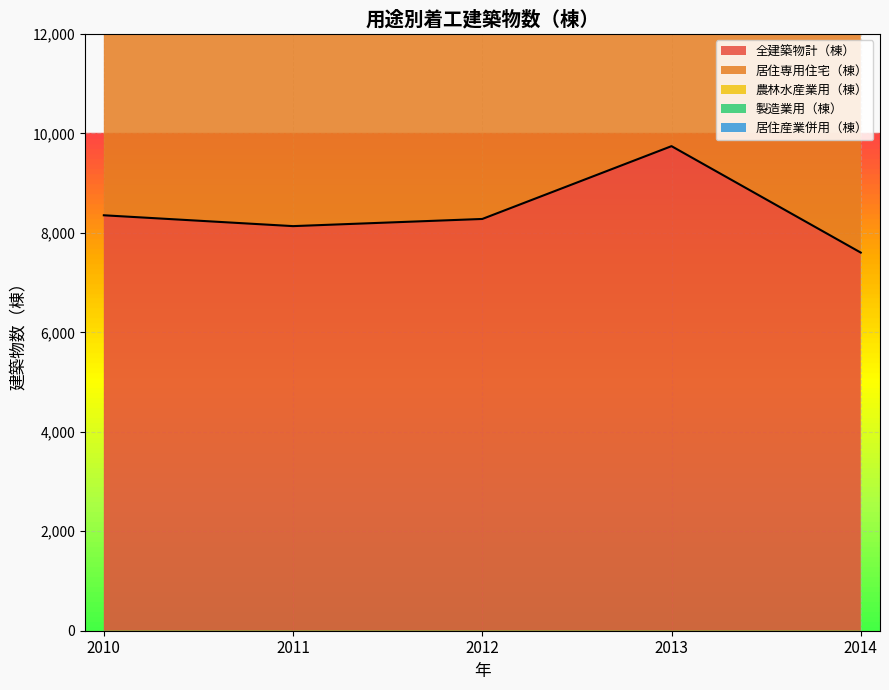

True or false: 全建築物計（棟） and 製造業用（棟） intersect in this chart.

False